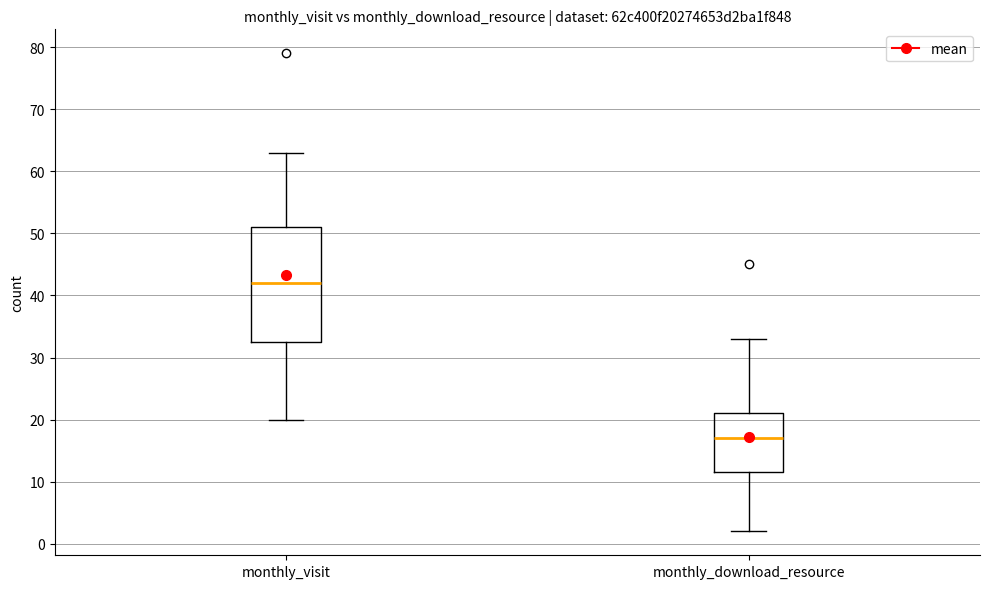

Reading left to right, transcribe this box plot: for each box, give where its median line is, the range the box spans, and where its two whiskers end, as read against the y-axis. The values are not printed on the chart, so give them approximately, as read against the axis.

monthly_visit: median 42, box 33 to 51, whiskers 20 to 63
monthly_download_resource: median 17, box 12 to 21, whiskers 2 to 33